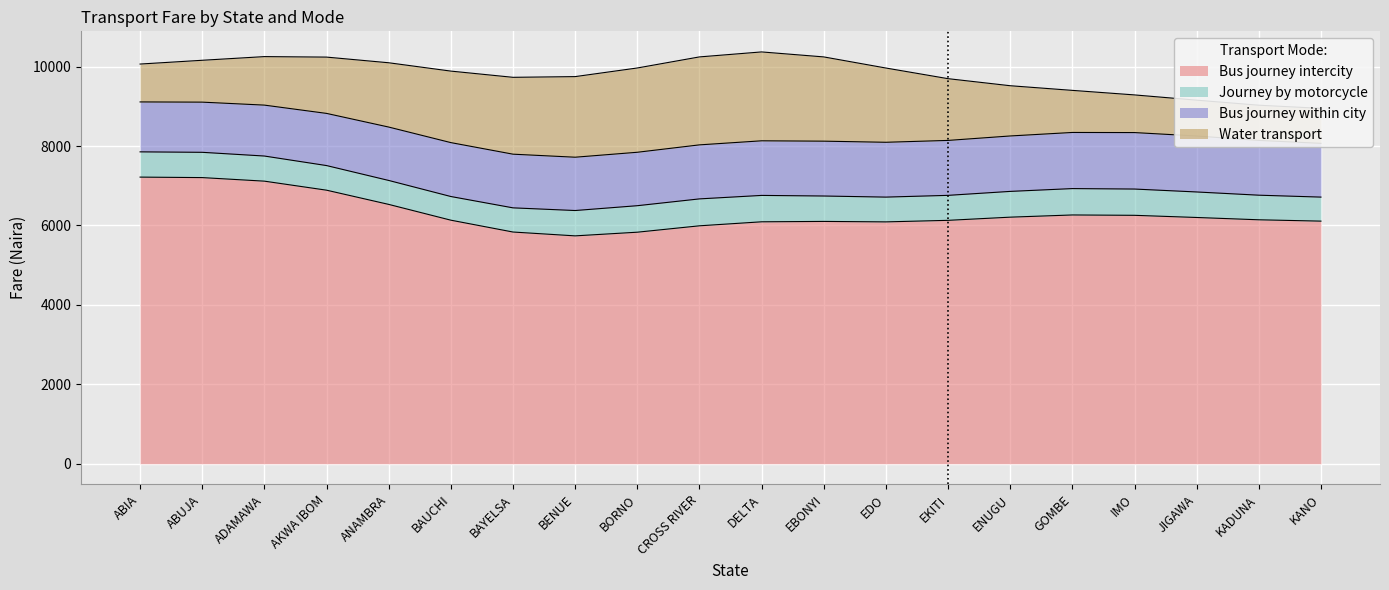

The value of Bus journey intercity at ENUGU is 6209.4. True or false?

True